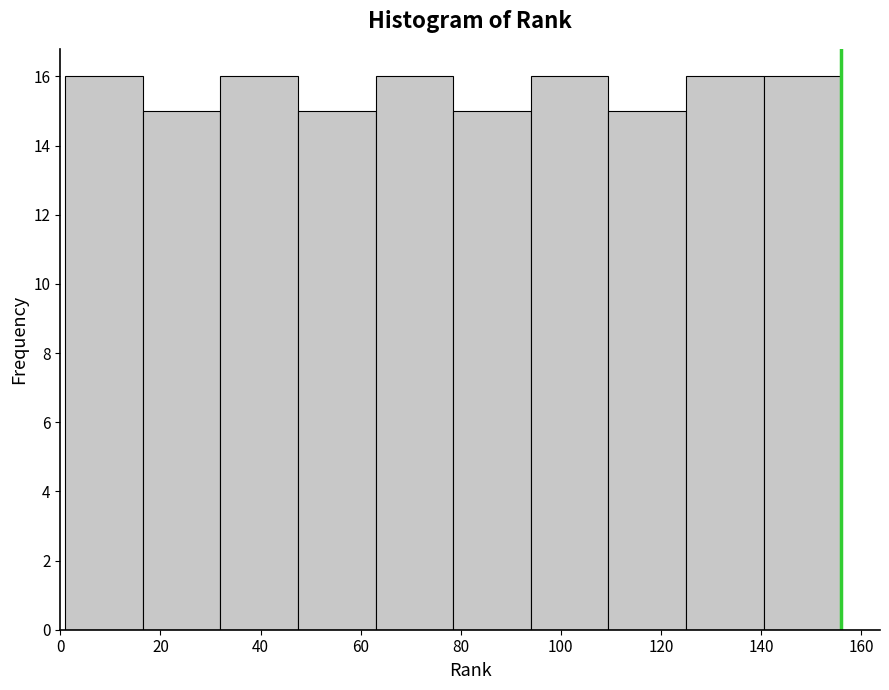

Reading left to right, list every bar in this chart as the range it spans on the x-axis followed by its height. Neither the bar edges nor the heights are printed on the chart, so give them approximately, as read against the axes.

1.0 to 16.5: 16
16.5 to 32.0: 15
32.0 to 47.5: 16
47.5 to 63.0: 15
63.0 to 78.5: 16
78.5 to 94.0: 15
94.0 to 109.5: 16
109.5 to 125.0: 15
125.0 to 140.5: 16
140.5 to 156.0: 16